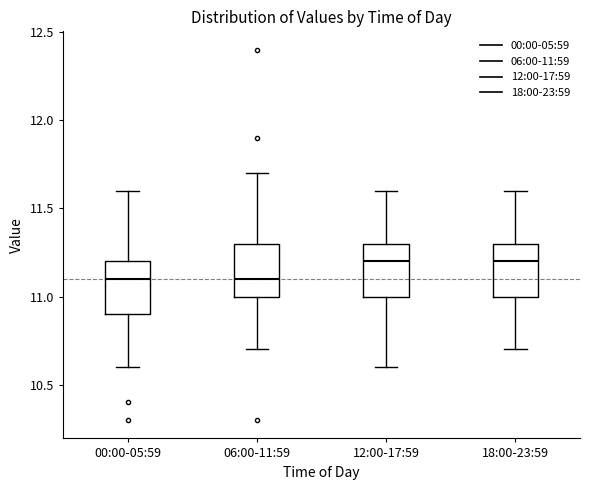

Reading left to right, transcribe this box plot: for each box, give where its median line is, the range the box spans, and where its two whiskers end, as read against the y-axis. The values are not printed on the chart, so give them approximately, as read against the axis.

00:00-05:59: median 11.1, box 10.9 to 11.2, whiskers 10.6 to 11.6
06:00-11:59: median 11.1, box 11.0 to 11.3, whiskers 10.7 to 11.7
12:00-17:59: median 11.2, box 11.0 to 11.3, whiskers 10.6 to 11.6
18:00-23:59: median 11.2, box 11.0 to 11.3, whiskers 10.7 to 11.6